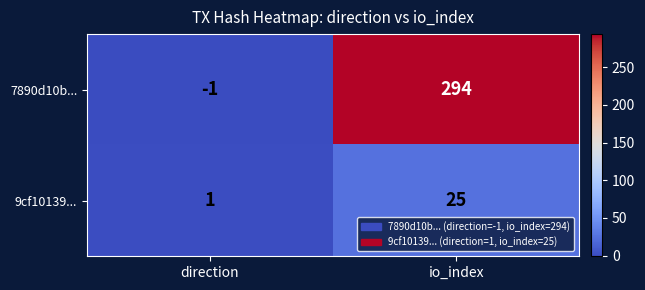

Reading right to left, extract all data points from this chart.

7890d10b...: 294	-1
9cf10139...: 25	1